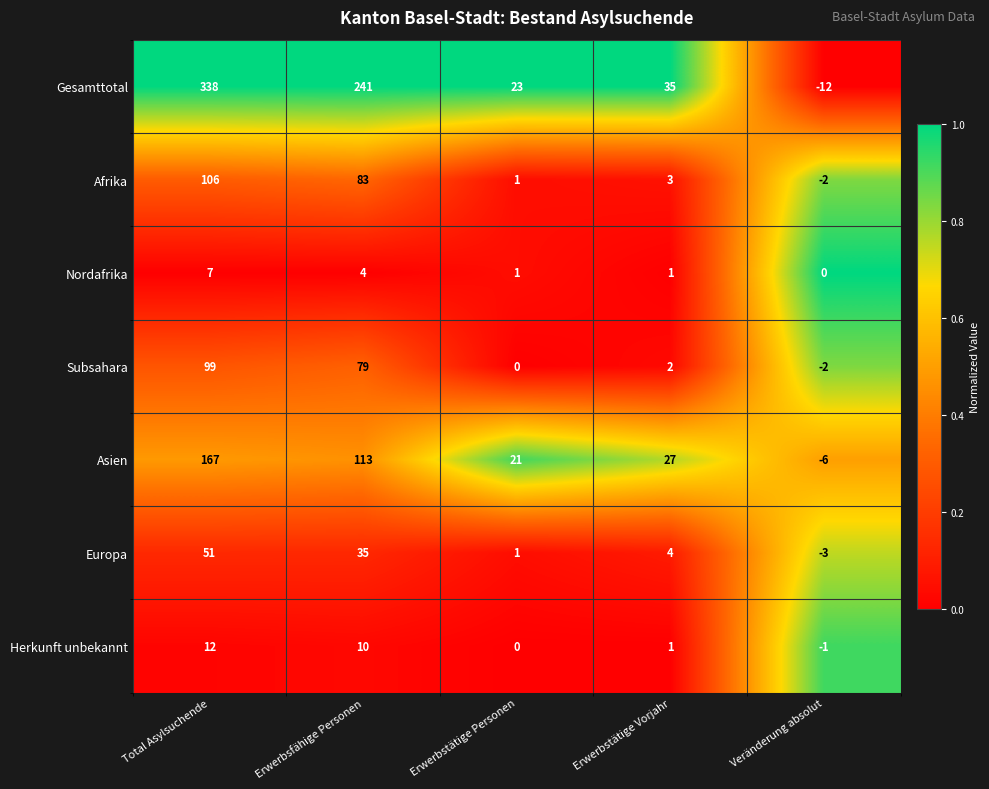

What is the difference between the highest and lowest values at Total Asylsuchende?

331